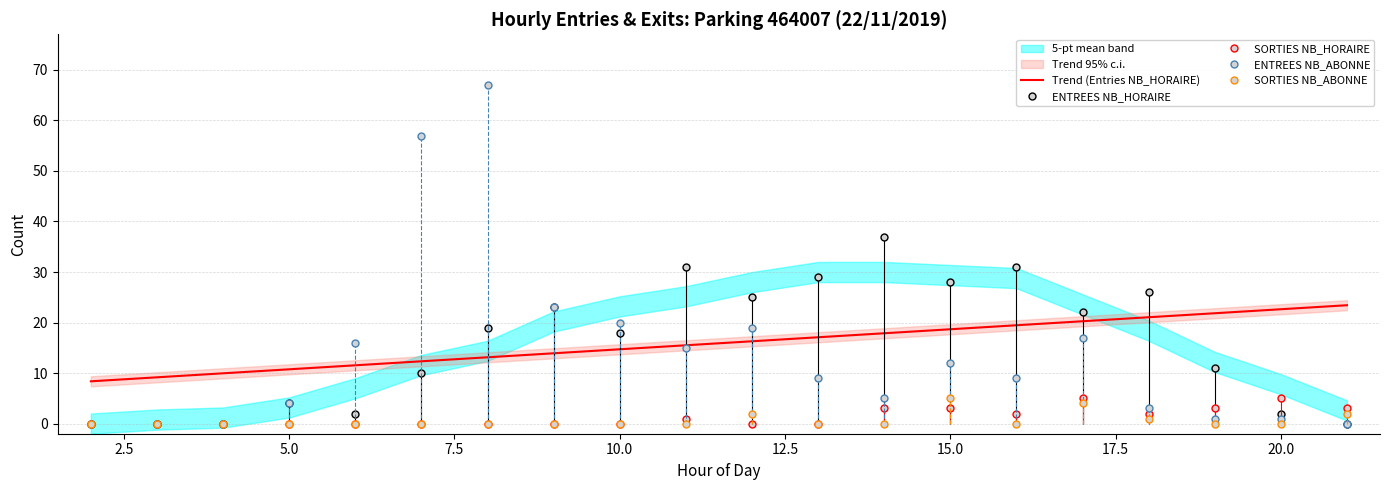

What are all the series names shown in the legend?

Trend (Entries NB_HORAIRE), ENTREES NB_HORAIRE, SORTIES NB_HORAIRE, ENTREES NB_ABONNE, SORTIES NB_ABONNE